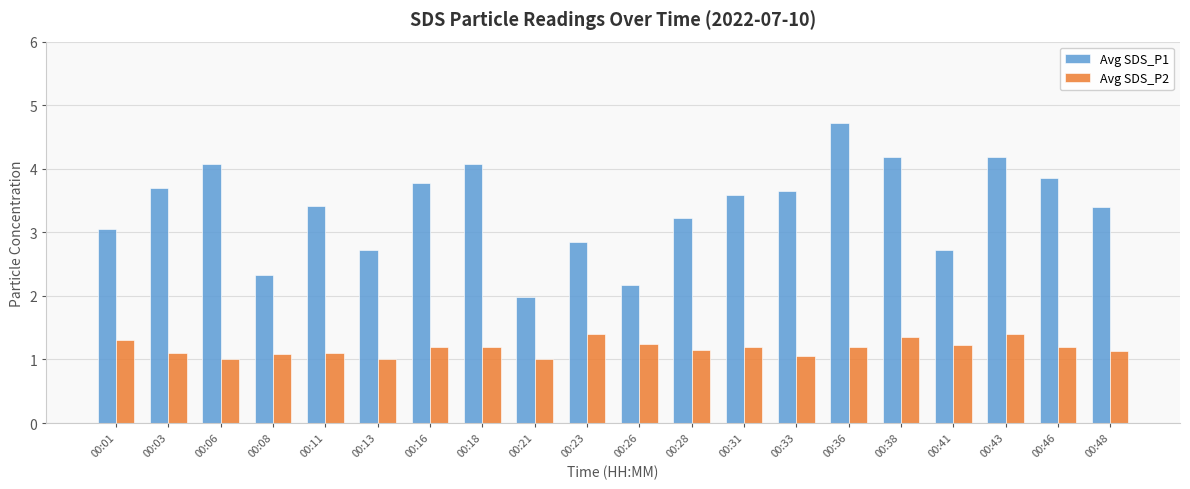

At which category is the sum across all series the highest?

00:36